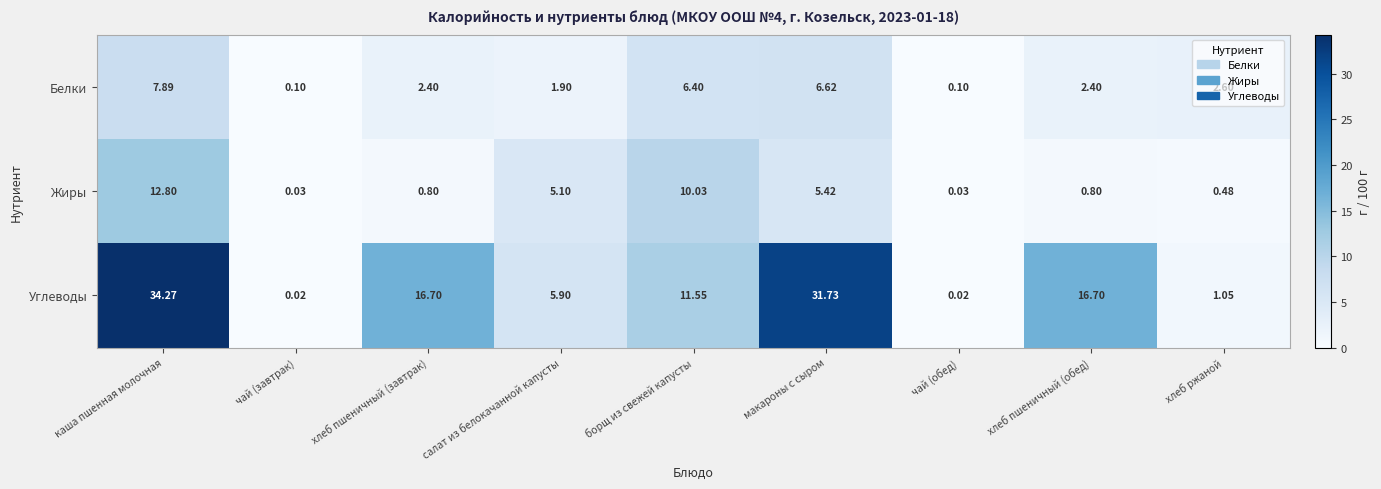

At which label is Белки closest to 3?

хлеб ржаной